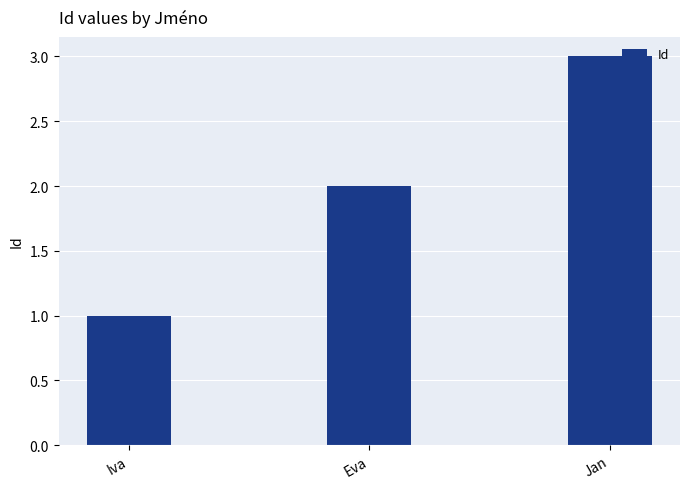

What is the average value?

2